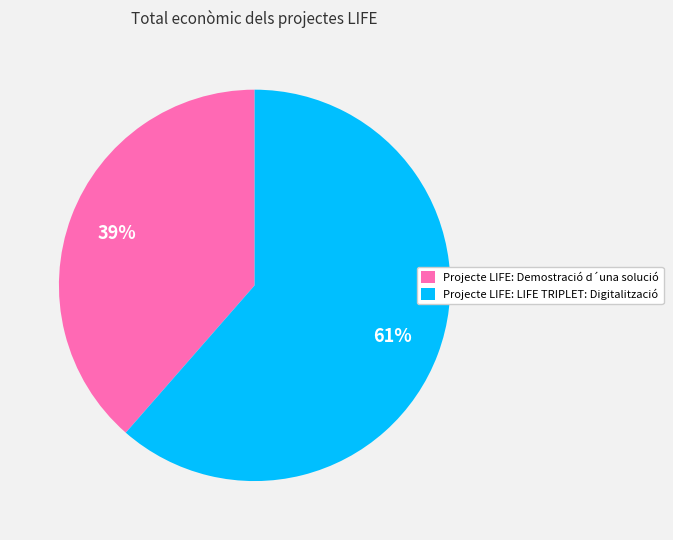

Does Projecte LIFE: Demostració d´una solució represent more than half of the total?

No